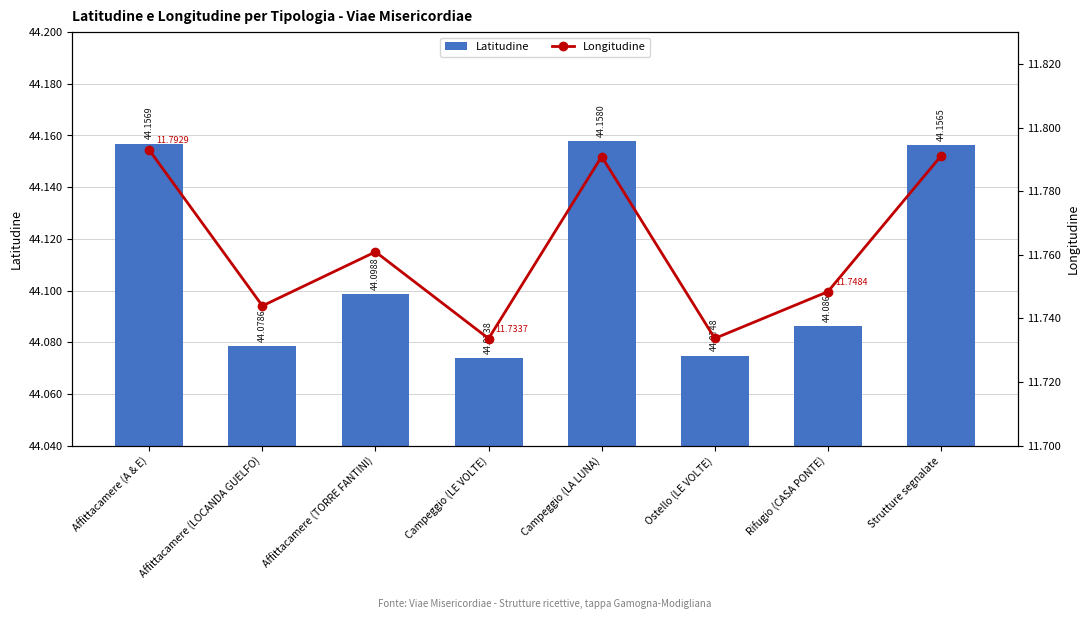

What is the difference between the maximum and minimum values in the Latitudine series?

0.1